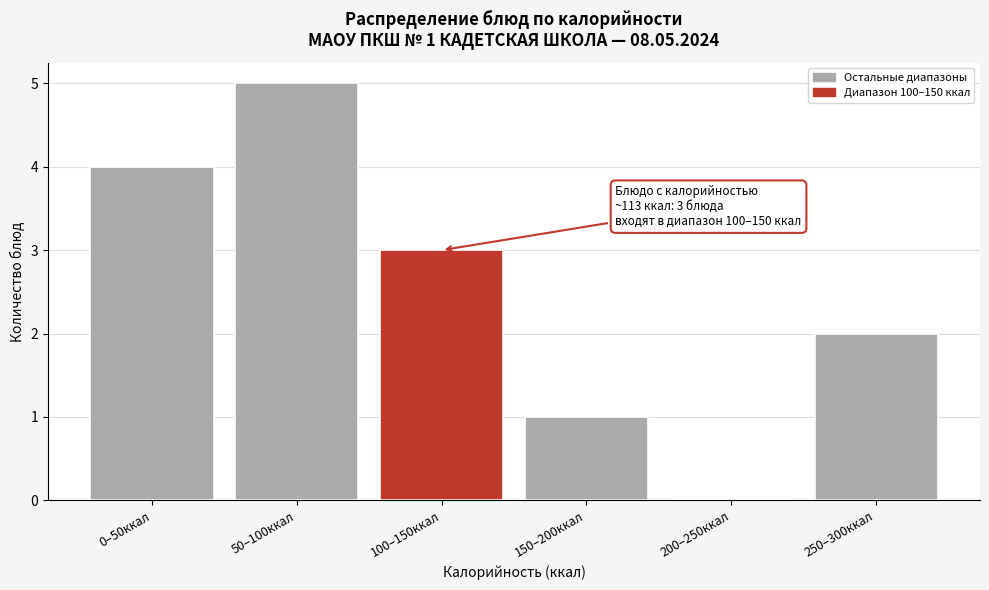

Reading left to right, transcribe all the data shown in this chart.

0–50ккал=4	50–100ккал=5	100–150ккал=3	150–200ккал=1	200–250ккал=0	250–300ккал=2